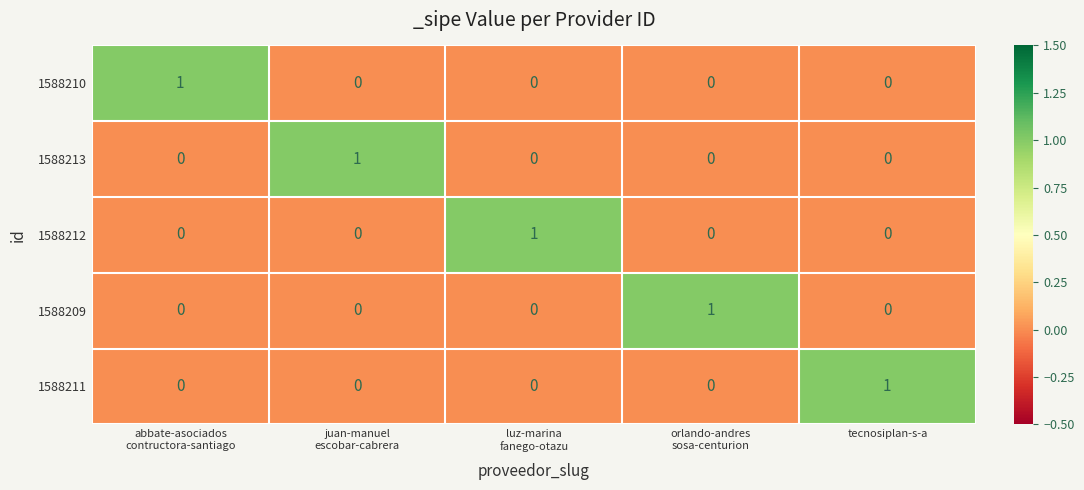

How many 1588211 values are between 0 and 1?

5